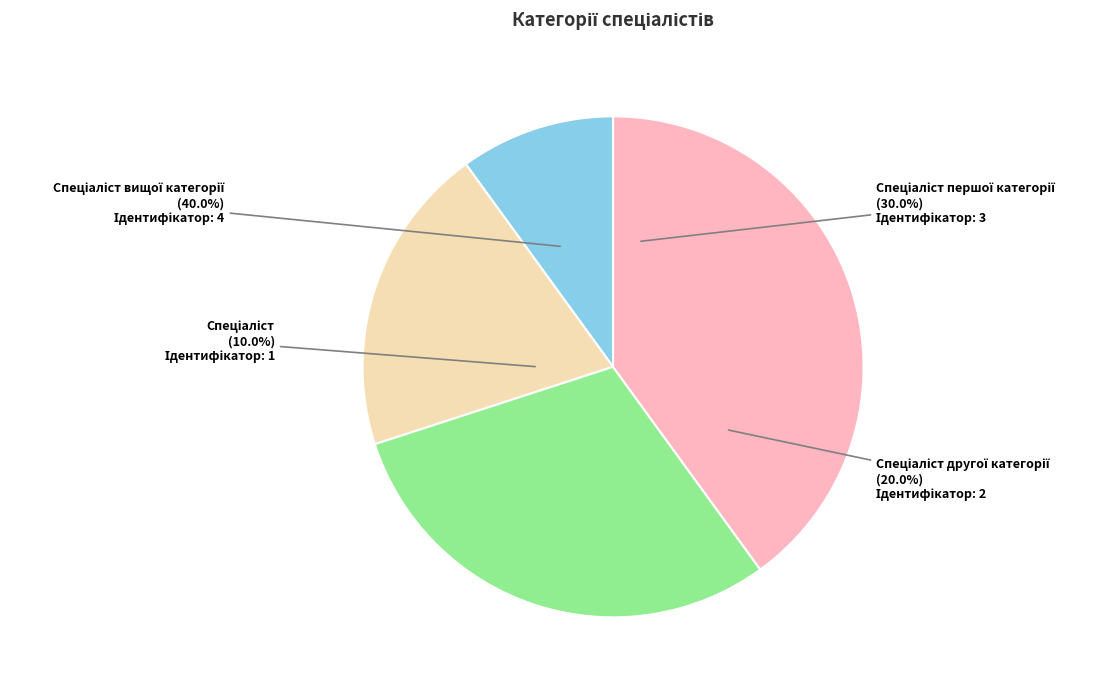

How many segments does this pie chart have?

4